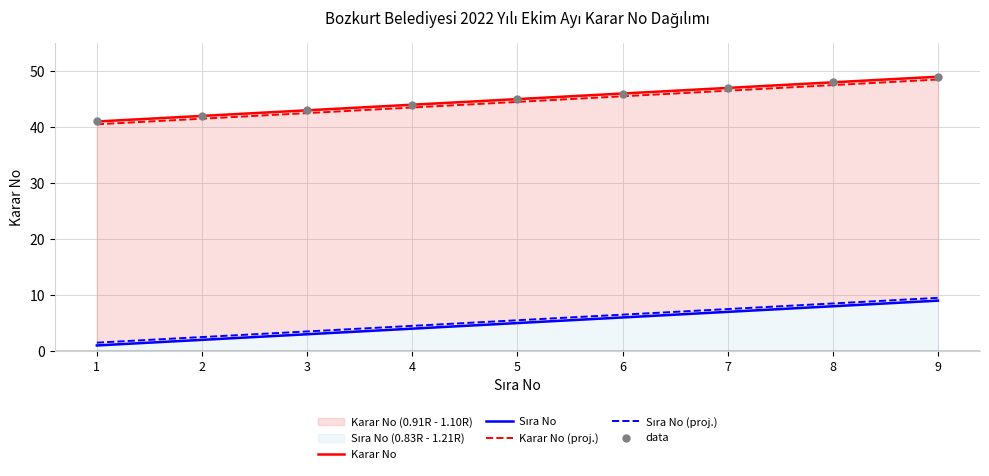

At which category is the sum across all series the highest?

9